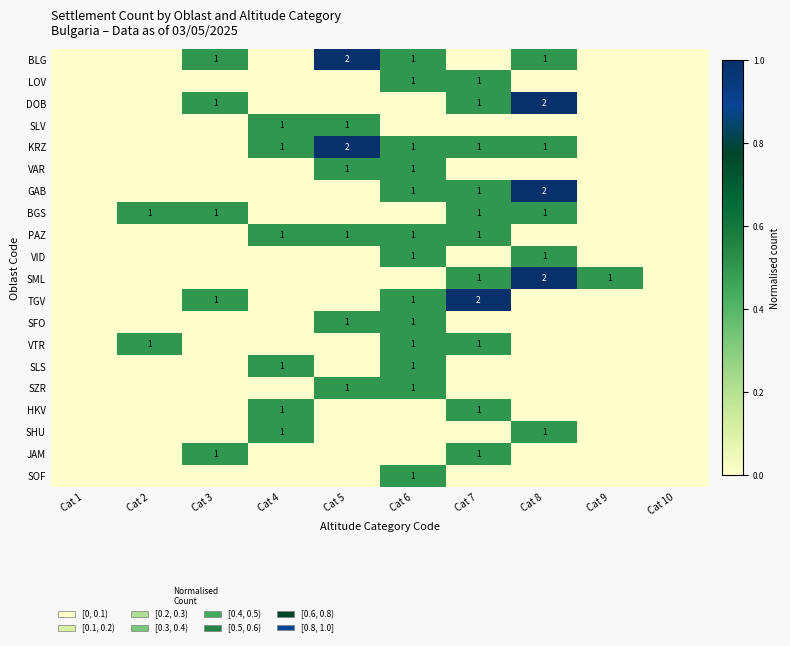

The value of PAZ at Cat 7 is 0. True or false?

False